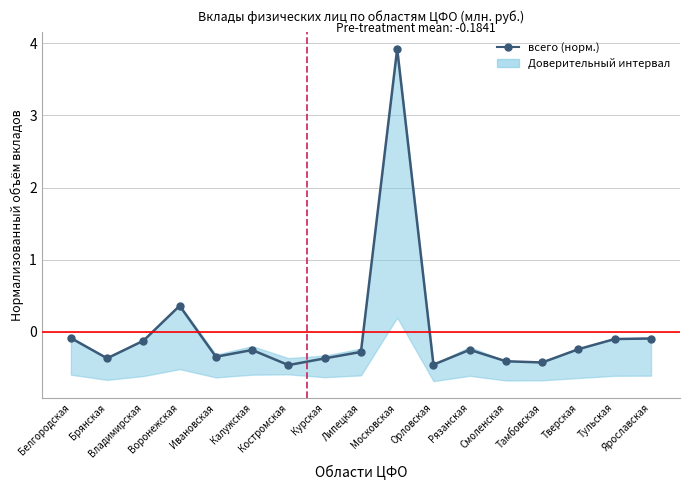

What is the difference between the maximum and minimum values?

4.4